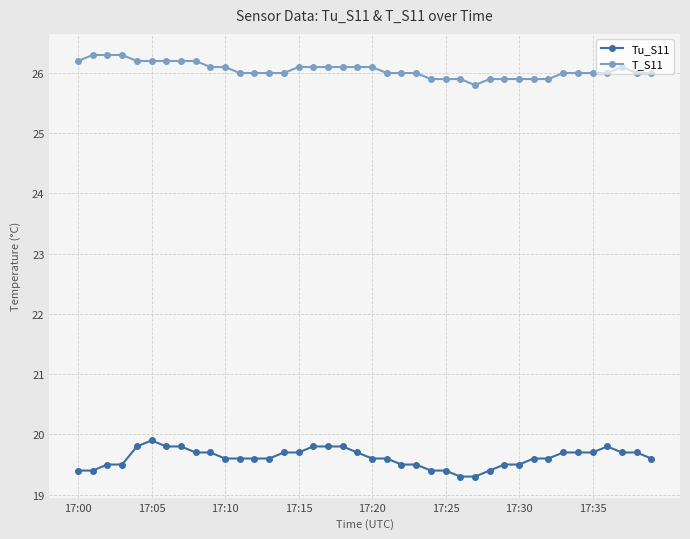

True or false: Tu_S11 and T_S11 cross at least once.

False